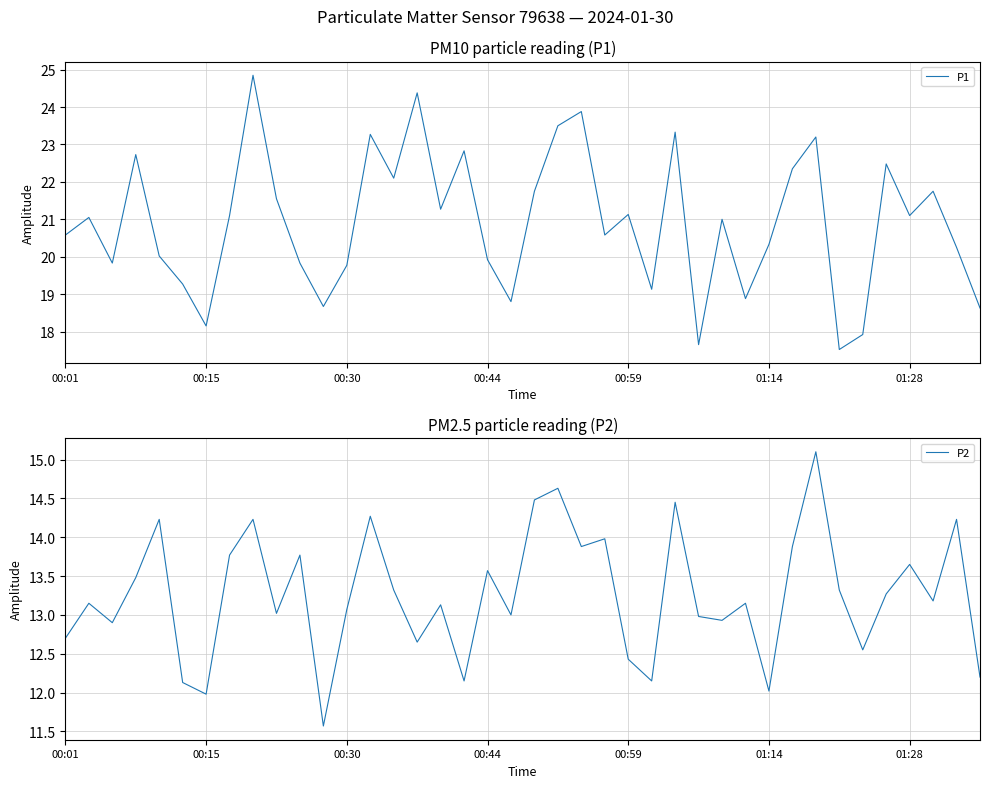

What is the sum of the P1 values at 23 and 25?

39.7